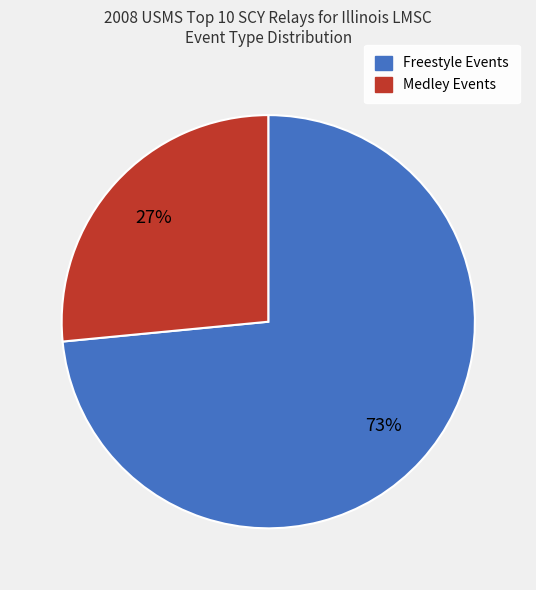

To the nearest percent, what is the average slice percentage?

50%